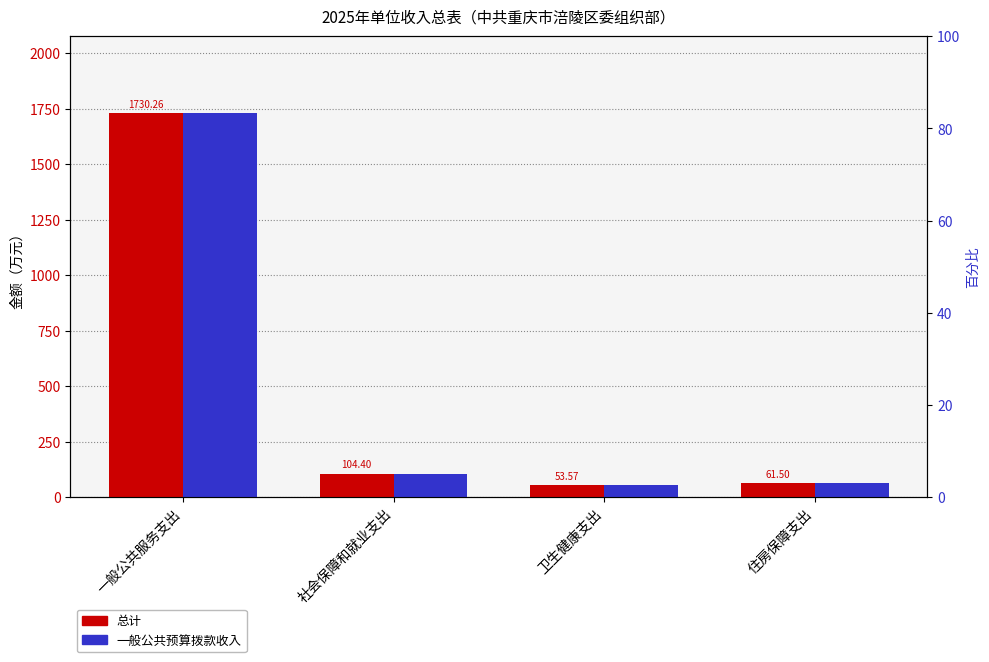

How many bars are there in each group?

2